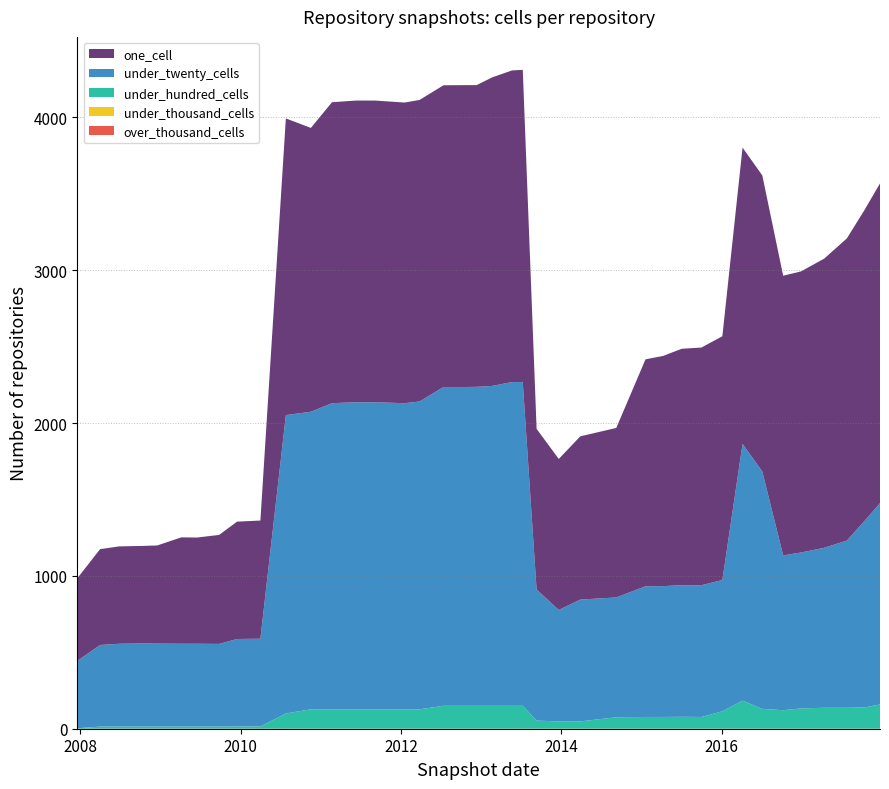

Reading left to right, what are all the values shown in this chart?

over_thousand_cells: 0	0	0	0	0	0	0	0	0	0	0	0	0	0	0	0	0	0	0	0	0	0	0	0	0	0	0	0	0	0	0	0	0	0	0	0	0	0	0	0
under_thousand_cells: 0	0	0	0	0	0	0	0	0	0	0	0	0	0	0	0	0	0	0	0	0	0	0	0	0	0	0	0	0	0	0	0	0	0	0	0	0	0	0	0
under_hundred_cells: 3	14	14	14	14	14	14	14	15	15	100	127	127	127	127	127	127	150	150	150	150	150	150	53	48	48	75	77	77	78	77	114	184	130	121	133	137	137	139	159
under_twenty_cells: 441	534	542	544	543	542	542	541	572	574	1952	1947	2003	2009	2009	2003	2014	2086	2086	2087	2093	2118	2118	858	729	797	784	855	856	861	862	859	1680	1553	1013	1020	1047	1094	1220	1317
one_cell: 540	627	637	638	642	696	695	713	768	773	1941	1857	1969	1974	1974	1967	1973	1974	1975	1974	2019	2039	2043	1051	988	1068	1109	1485	1506	1547	1555	1595	1938	1937	1830	1839	1892	1977	2034	2092